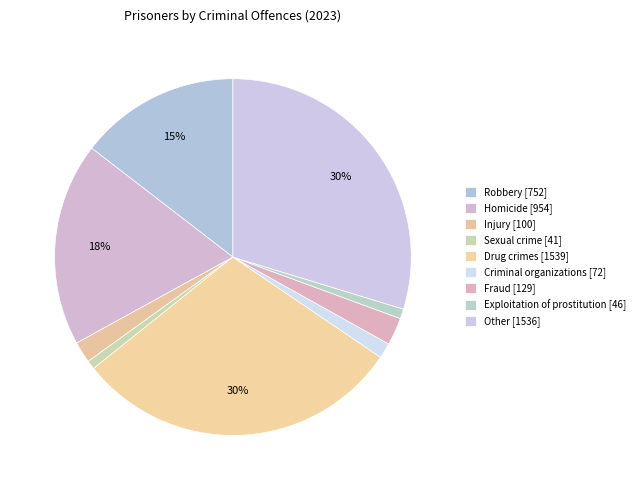

The Fraud slice represents 8% of the pie. True or false?

False